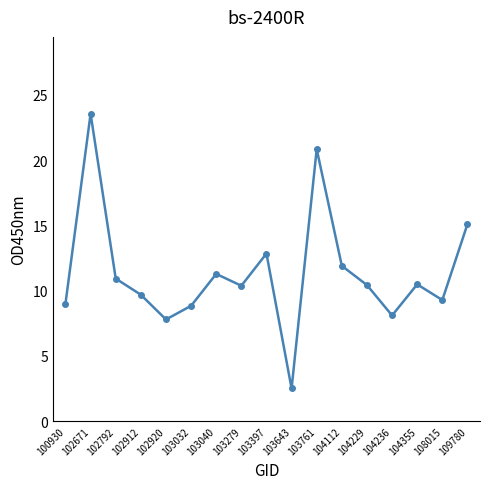

How many points are higher than both their immediate neighbors (excluding endpoints)?

5